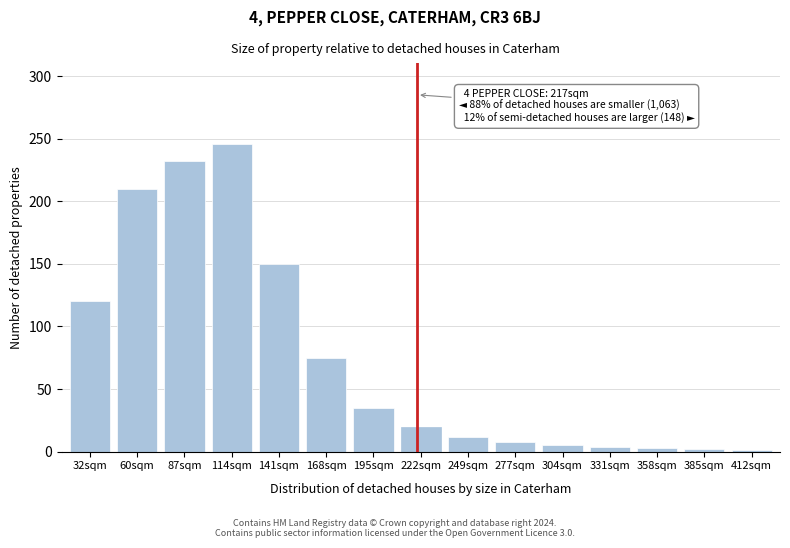

The value at 277sqm is 8. True or false?

True